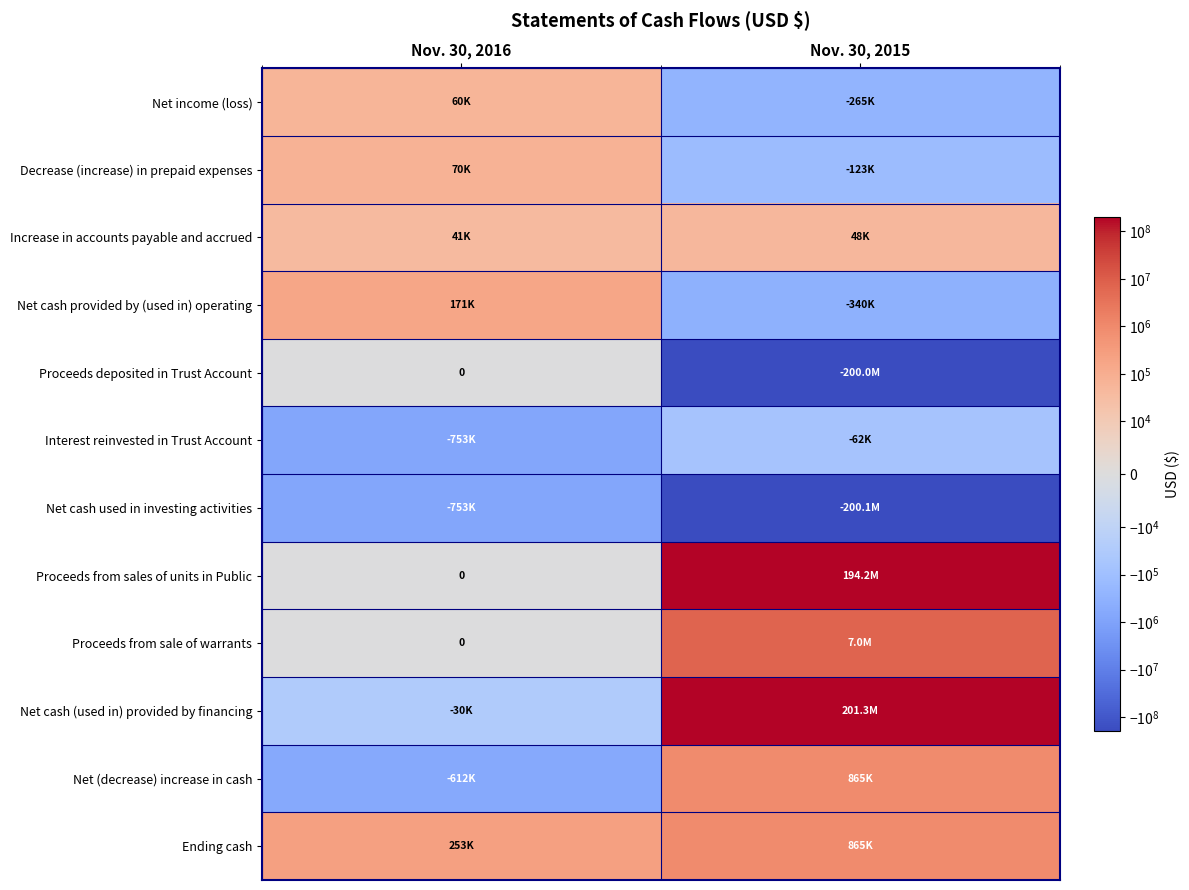

What is the difference between the maximum and minimum values in the Proceeds from sales of units in Public series?

194153809